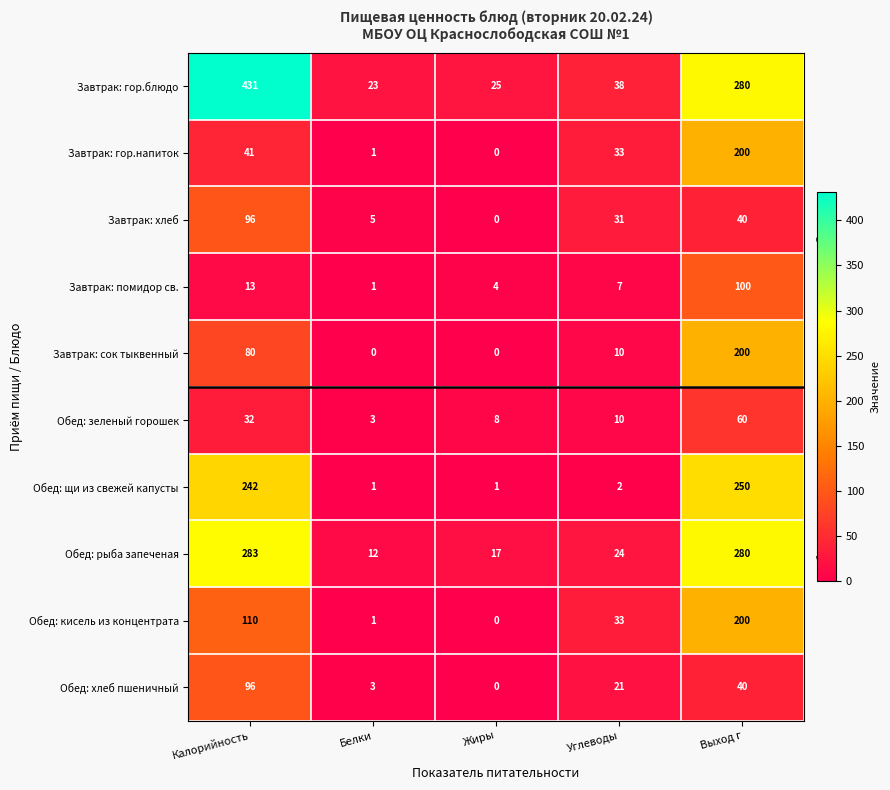

What is the lowest value of the Обед: зеленый горошек series?

3